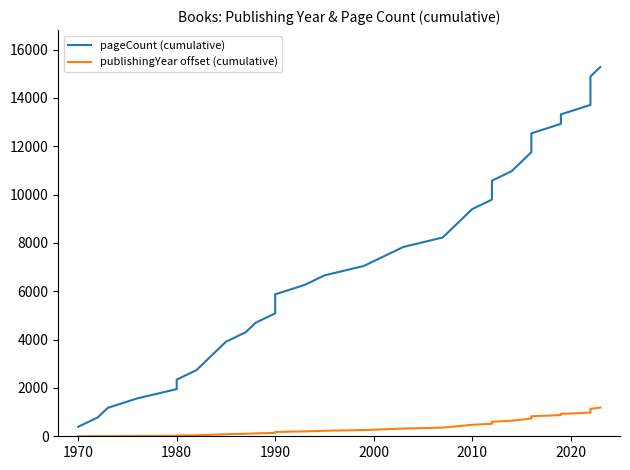

Is the value of pageCount (cumulative) at 13 greater than the value of publishingYear offset (cumulative) at 15?

Yes